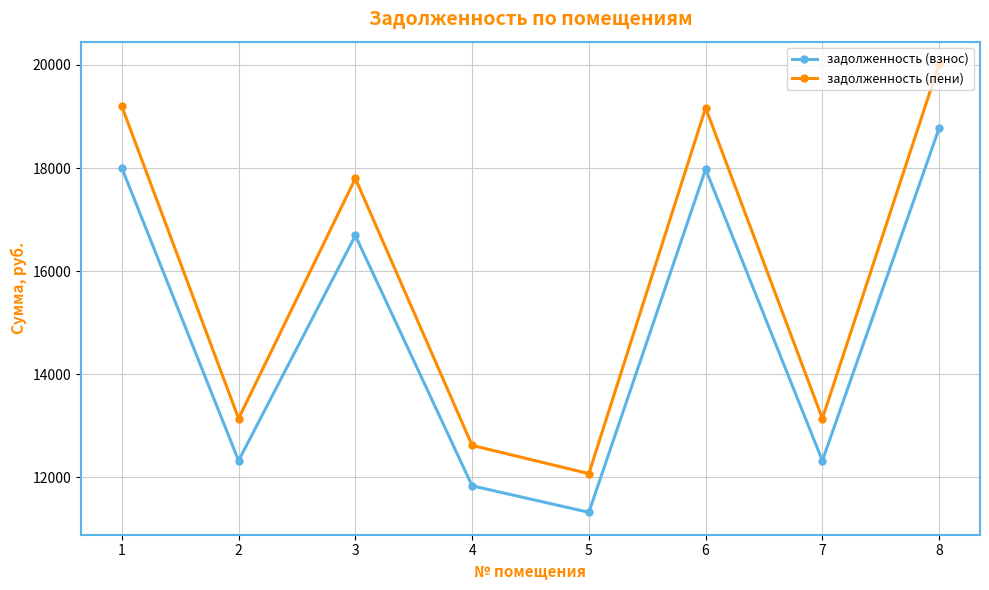

What is the minimum value for задолженность (пени)?

12075.0